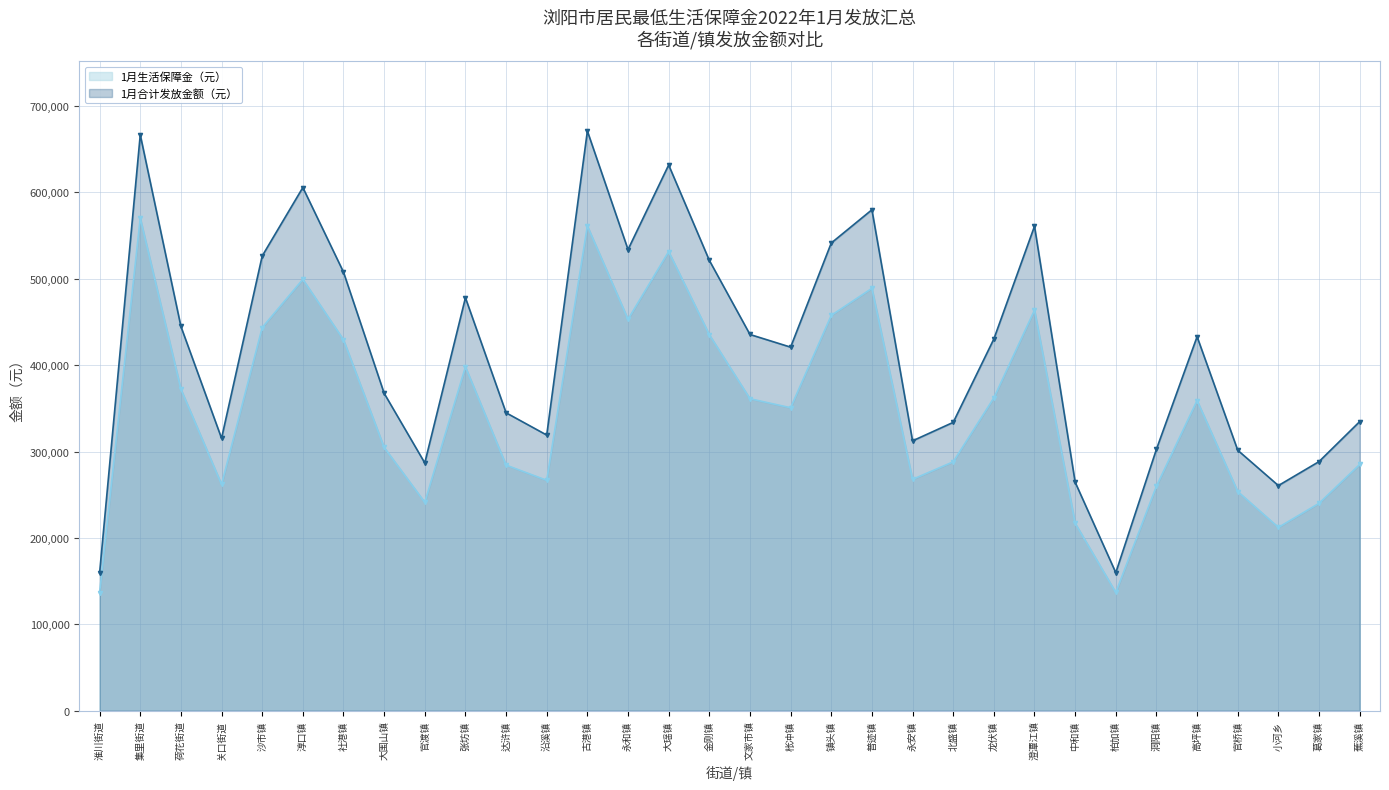

At which category is the sum across all series the highest?

集里街道